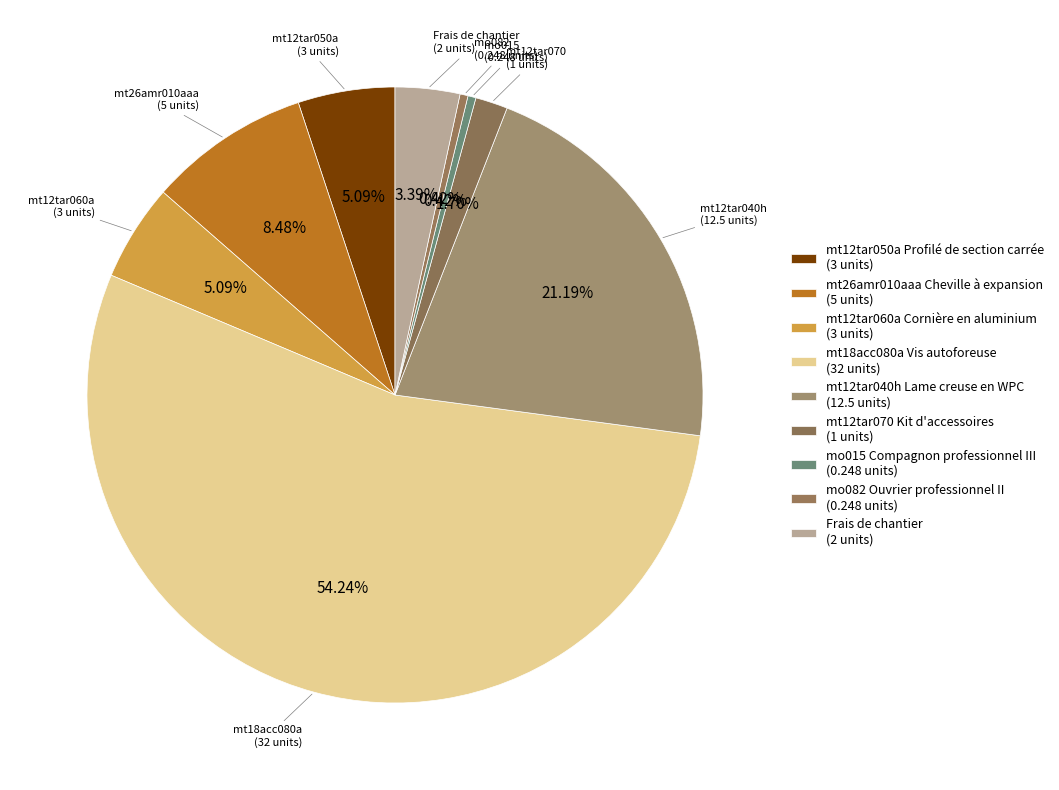

Which category has the smallest portion of the pie?

mo015
Compagnon professionnel III